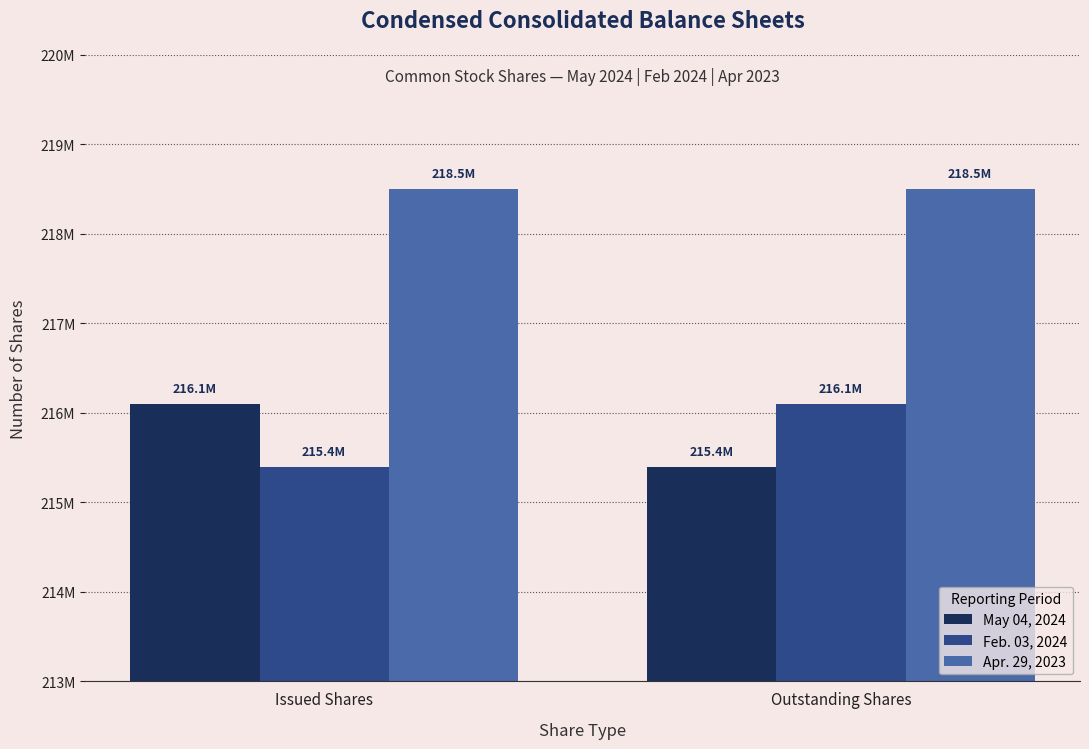

Reading left to right, extract all data points from this chart.

May 04, 2024: 216100000	215400000
Feb. 03, 2024: 215400000	216100000
Apr. 29, 2023: 218500000	218500000